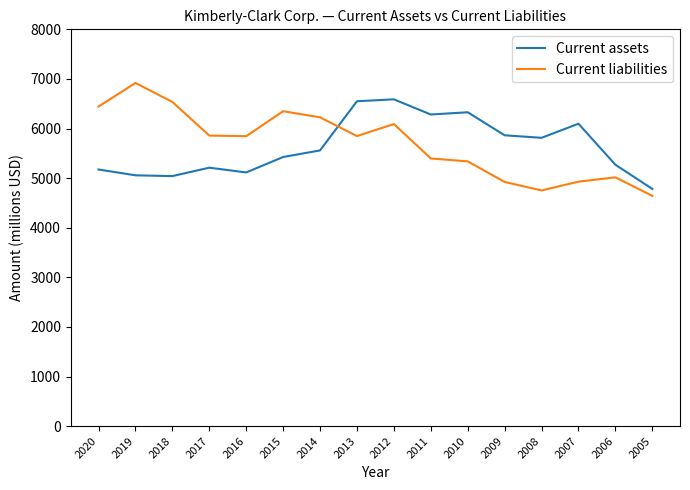

At 2008, list the series in order from smallest to largest.

Current liabilities, Current assets